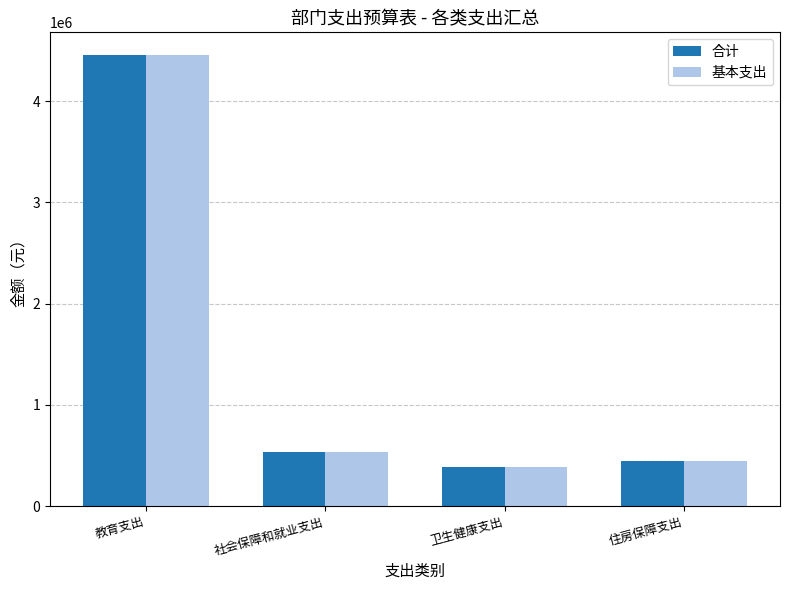

How many groups of bars are there?

4